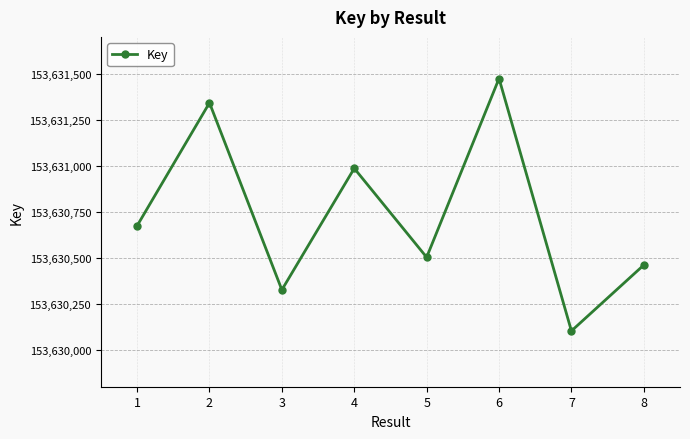

List the labels in order of value, largest first.

6, 2, 4, 1, 5, 8, 3, 7